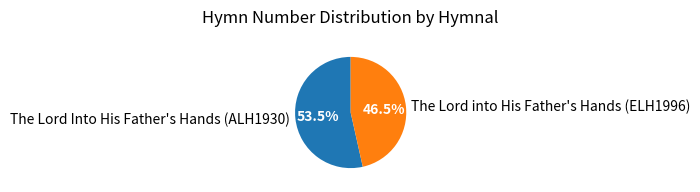

What is the ratio of the value at The Lord into His Father's Hands (ELH1996) to the value at The Lord Into His Father's Hands (ALH1930)?

0.9